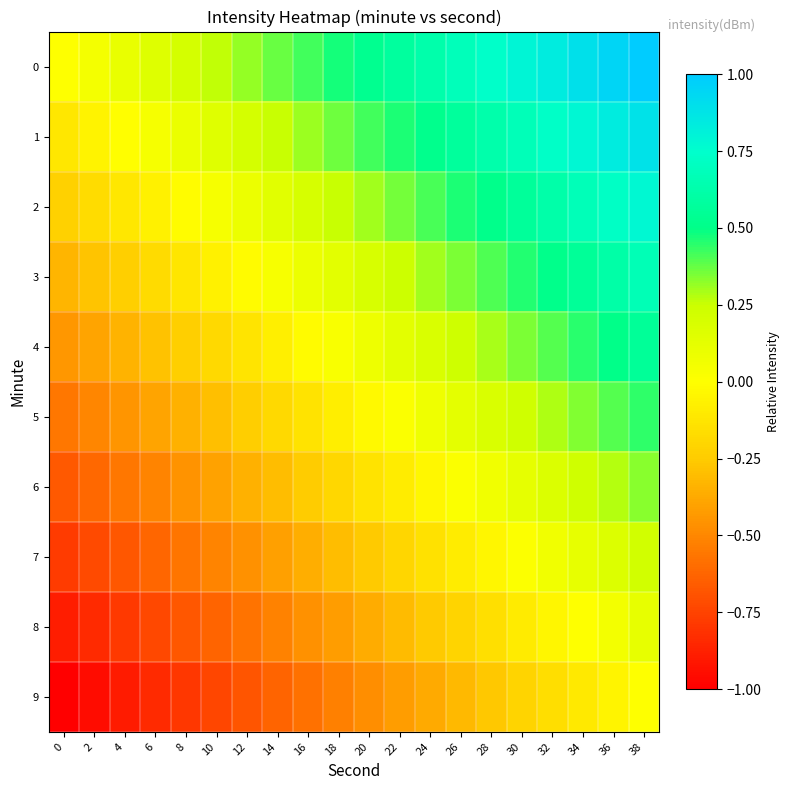

At which category is the sum across all series the highest?

38